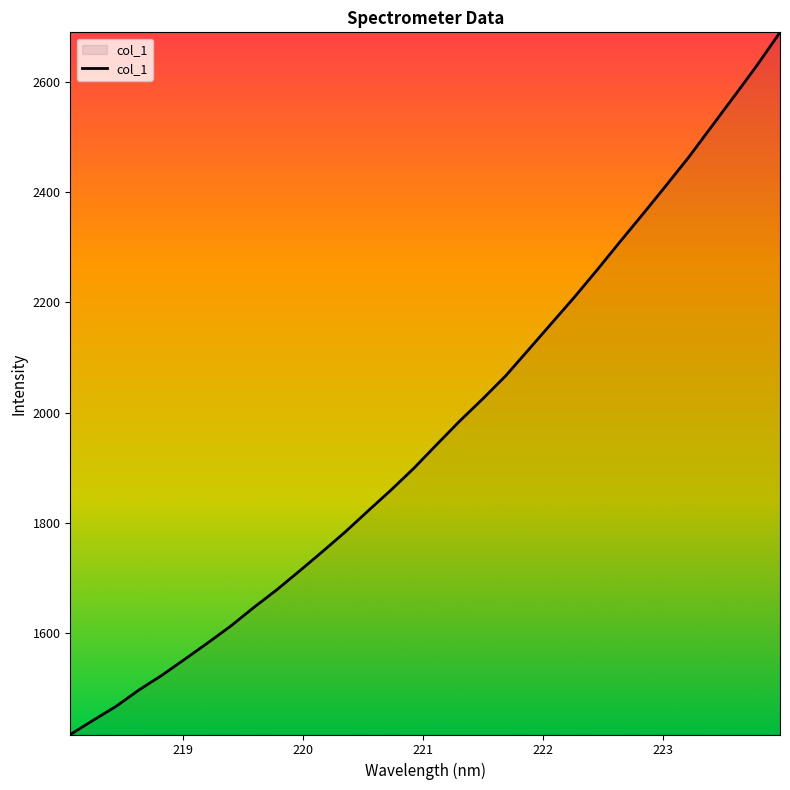

What is the greatest value displayed?

2689.5